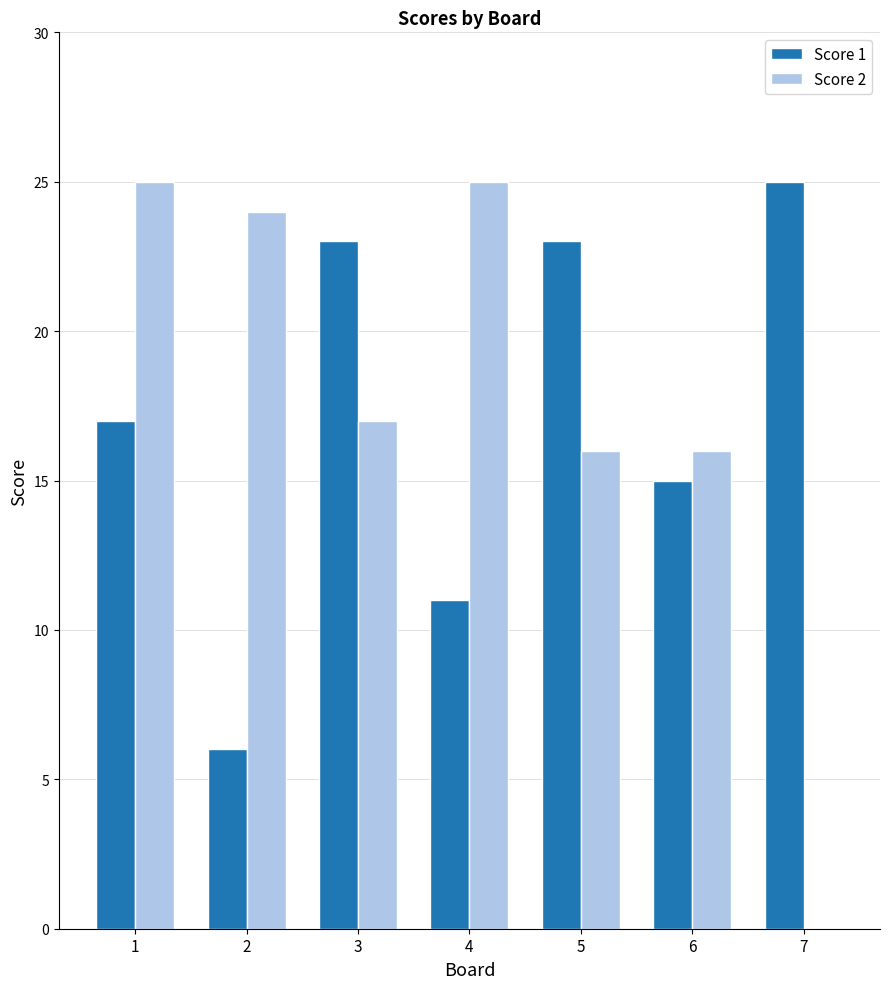

How many Score 1 values are between 11 and 23?

5